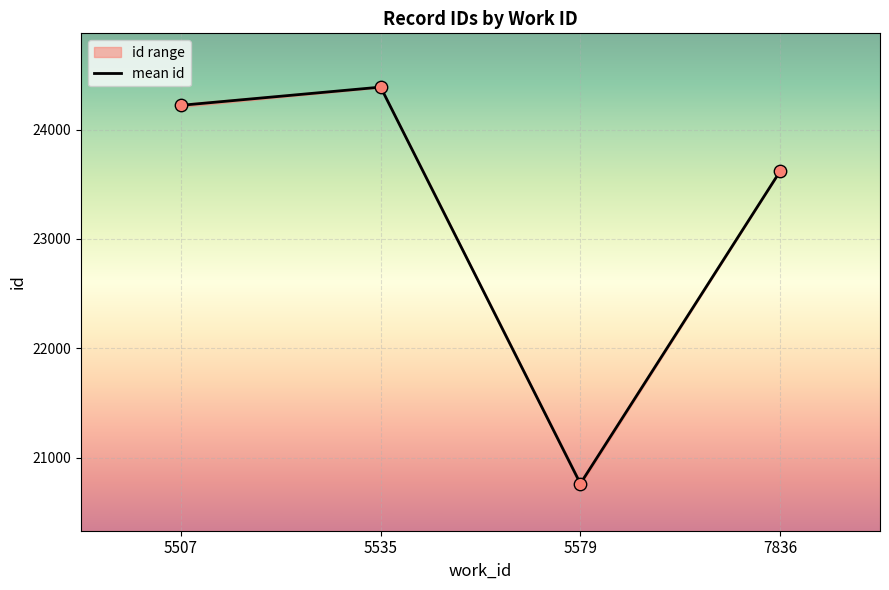

Which has a higher value, 5507 or 5535?

5535